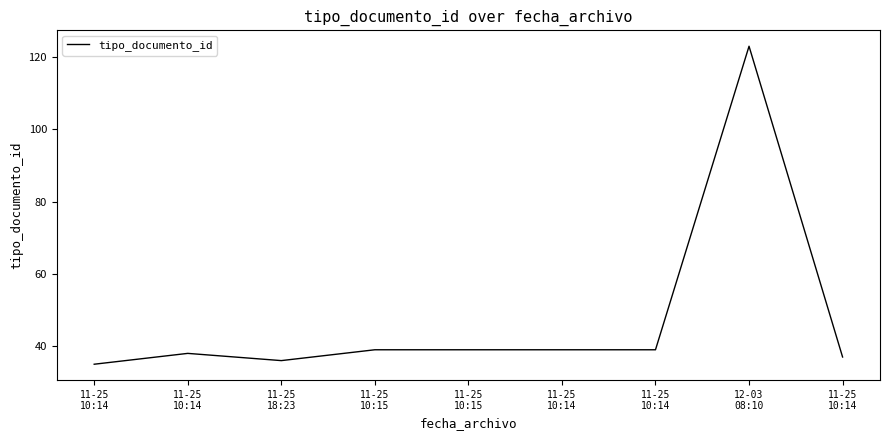

The chart shows a value of 62 at 11-25
10:14. True or false?

False